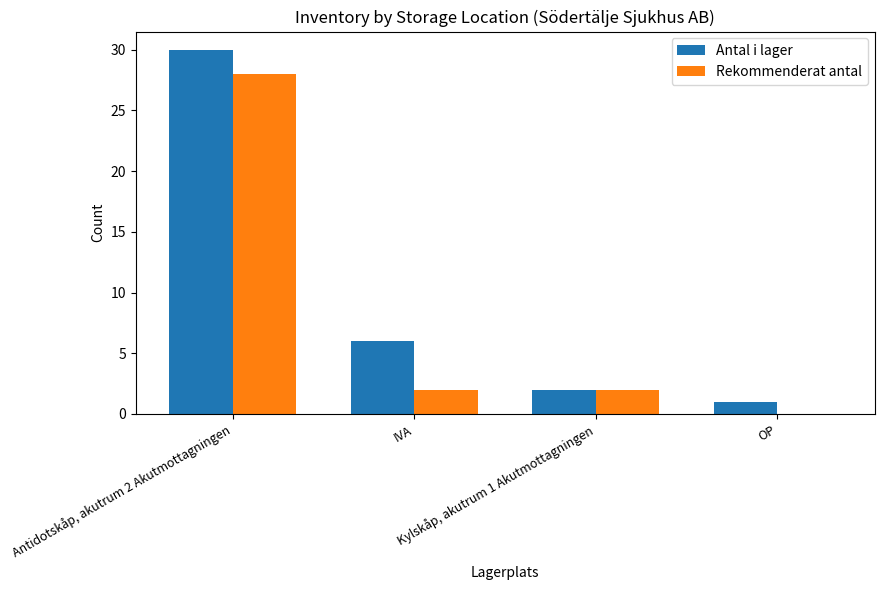

What is the total value across all series at Antidotskåp, akutrum 2 Akutmottagningen?

58